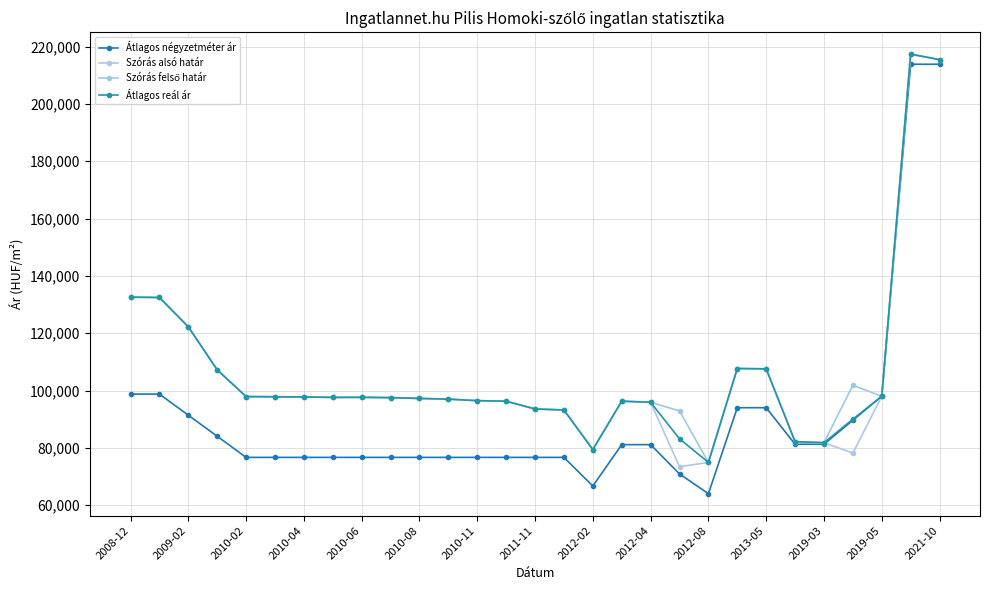

Does the chart display data point markers on the line(s)?

Yes